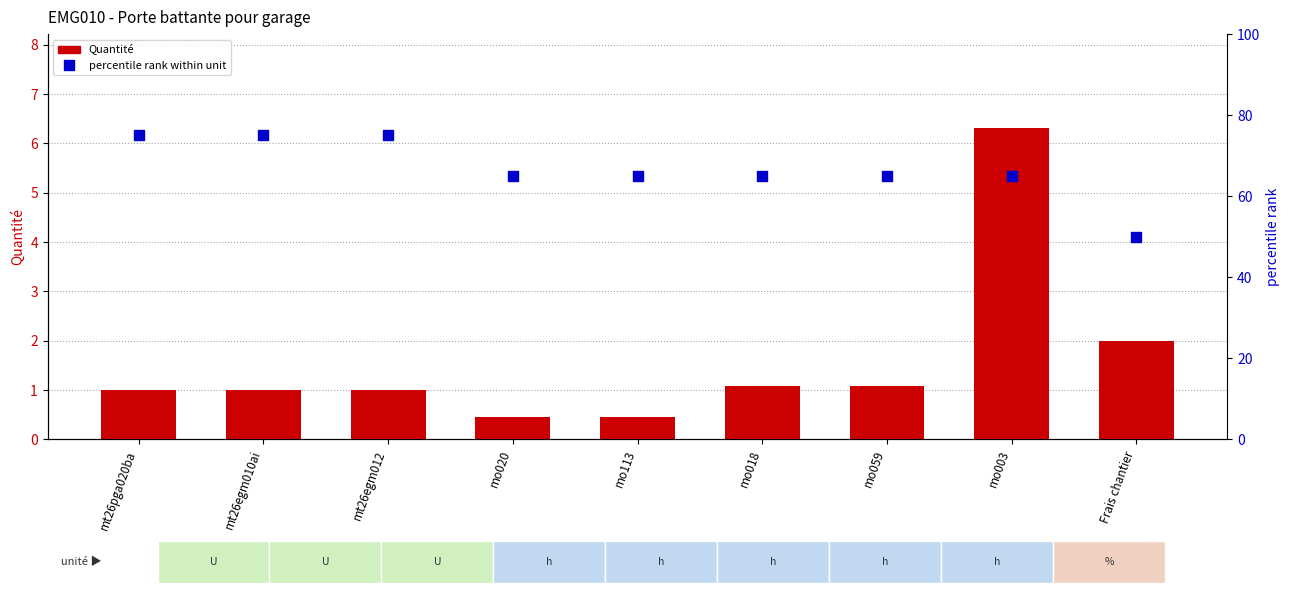

Is the value of Quantité at mt26egm010ai greater than the value of percentile rank within unit at mo018?

No